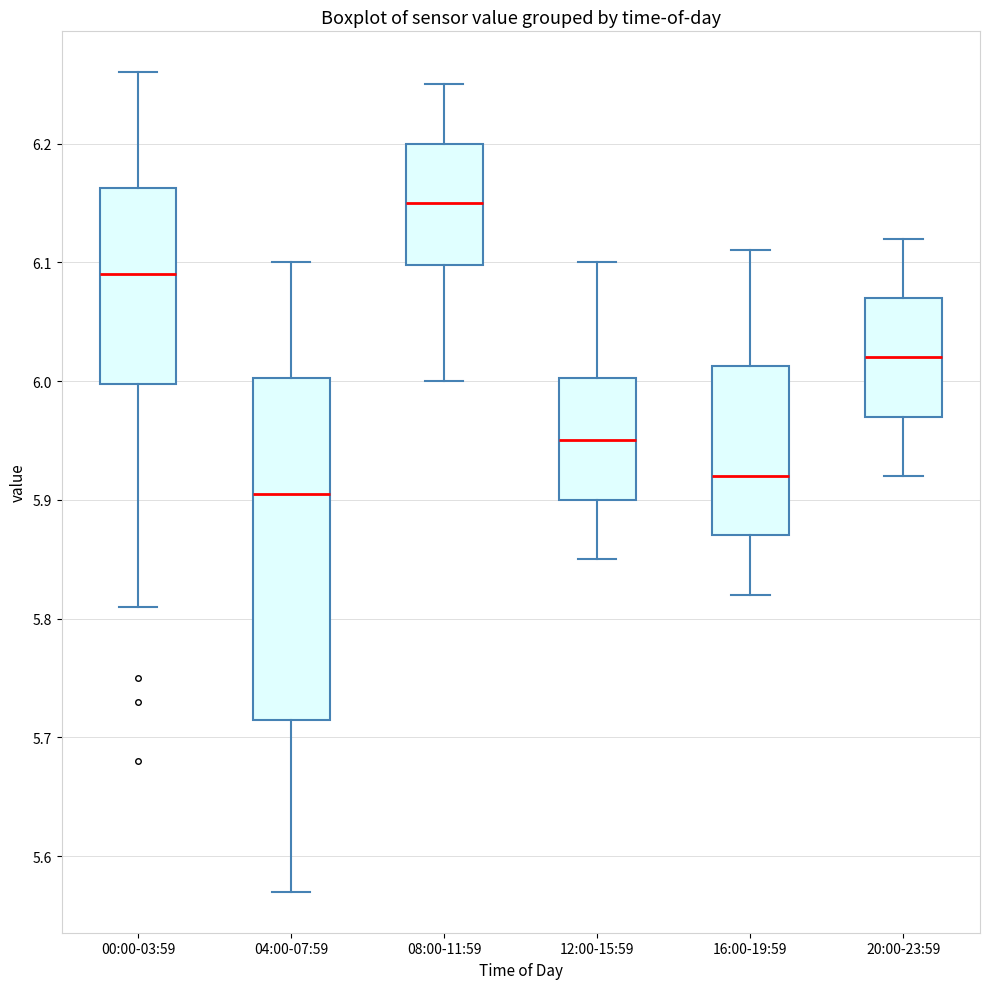

Reading left to right, read every box against the y-axis: the position of its median line, the range the box covers, and the ends of its whiskers. The values are not printed on the chart, so give them approximately, as read against the axis.

00:00-03:59: median 6.09, box 6.00 to 6.16, whiskers 5.81 to 6.26
04:00-07:59: median 5.91, box 5.72 to 6.00, whiskers 5.57 to 6.10
08:00-11:59: median 6.15, box 6.10 to 6.20, whiskers 6.00 to 6.25
12:00-15:59: median 5.95, box 5.90 to 6.00, whiskers 5.85 to 6.10
16:00-19:59: median 5.92, box 5.87 to 6.01, whiskers 5.82 to 6.11
20:00-23:59: median 6.02, box 5.97 to 6.07, whiskers 5.92 to 6.12